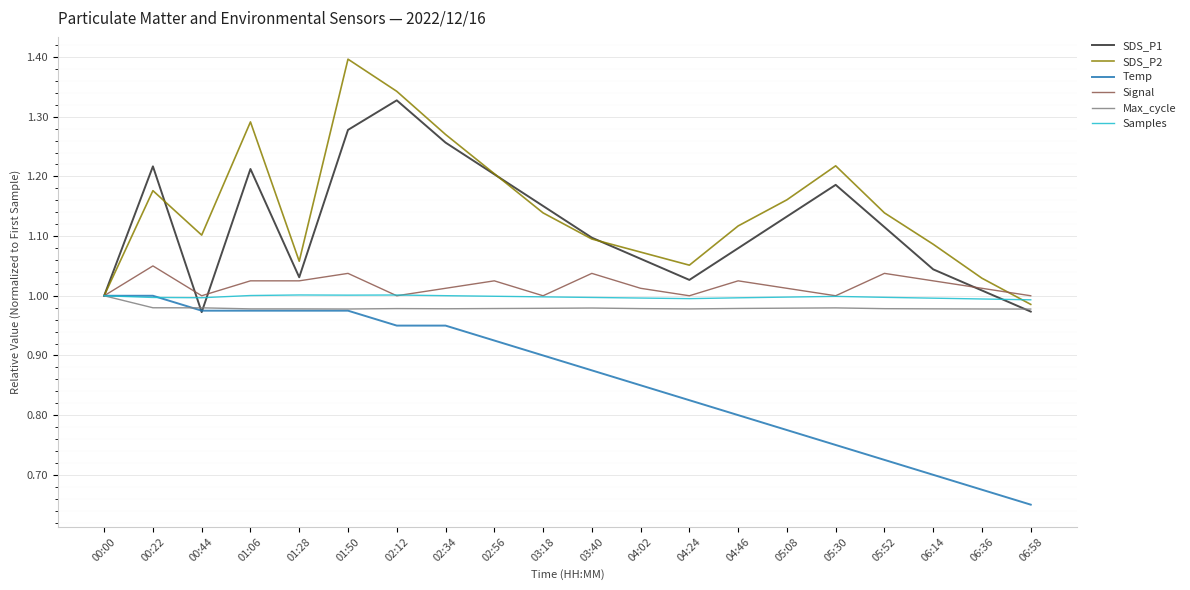

What are all the series names shown in the legend?

SDS_P1, SDS_P2, Temp, Signal, Max_cycle, Samples